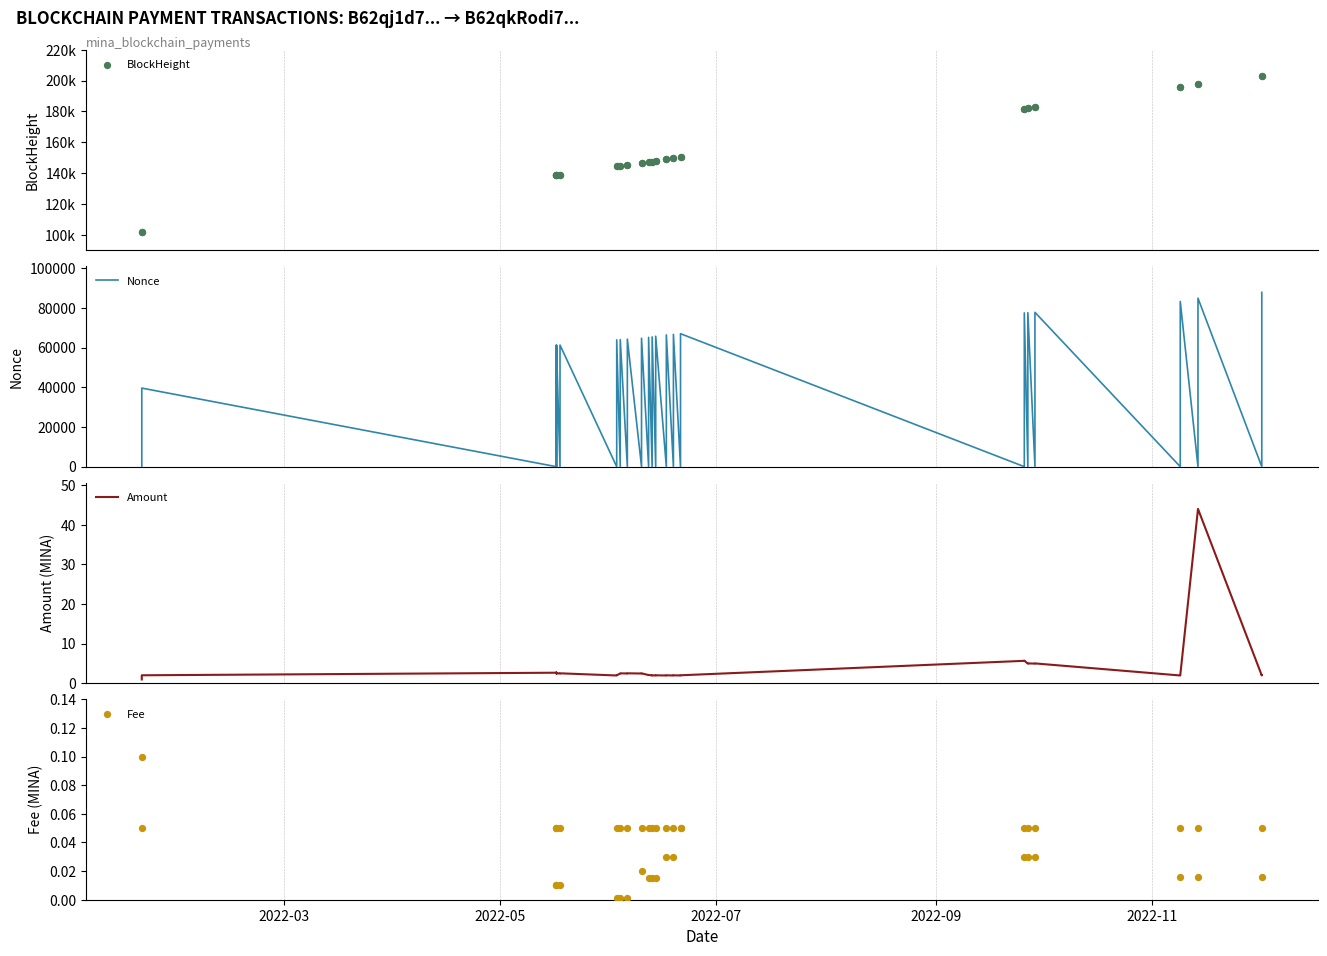

Which series has the widest spread of Y values?

BlockHeight